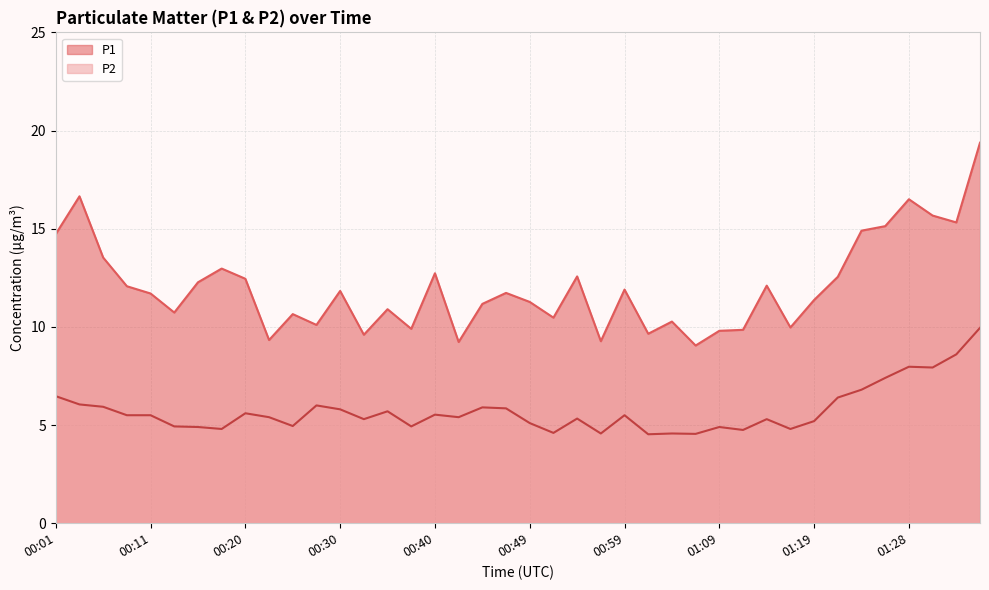

What position from the right is 00:59?

16